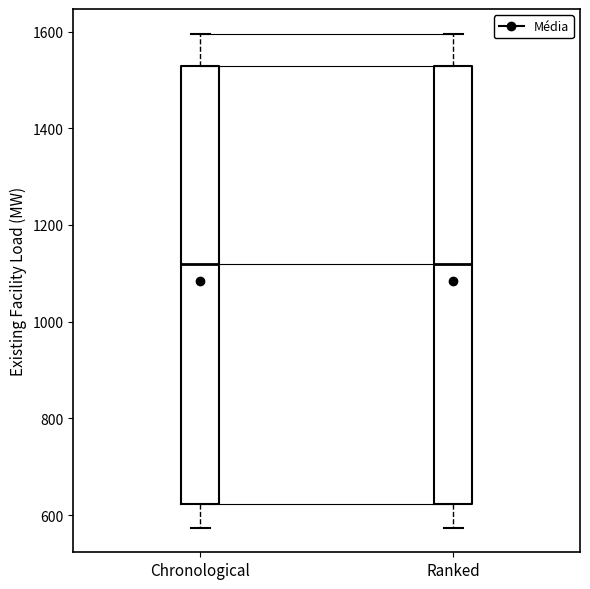

Reading left to right, transcribe this box plot: for each box, give where its median line is, the range the box spans, and where its two whiskers end, as read against the y-axis. The values are not printed on the chart, so give them approximately, as read against the axis.

Chronological: median 1120, box 620 to 1520, whiskers 580 to 1600
Ranked: median 1120, box 620 to 1520, whiskers 580 to 1600